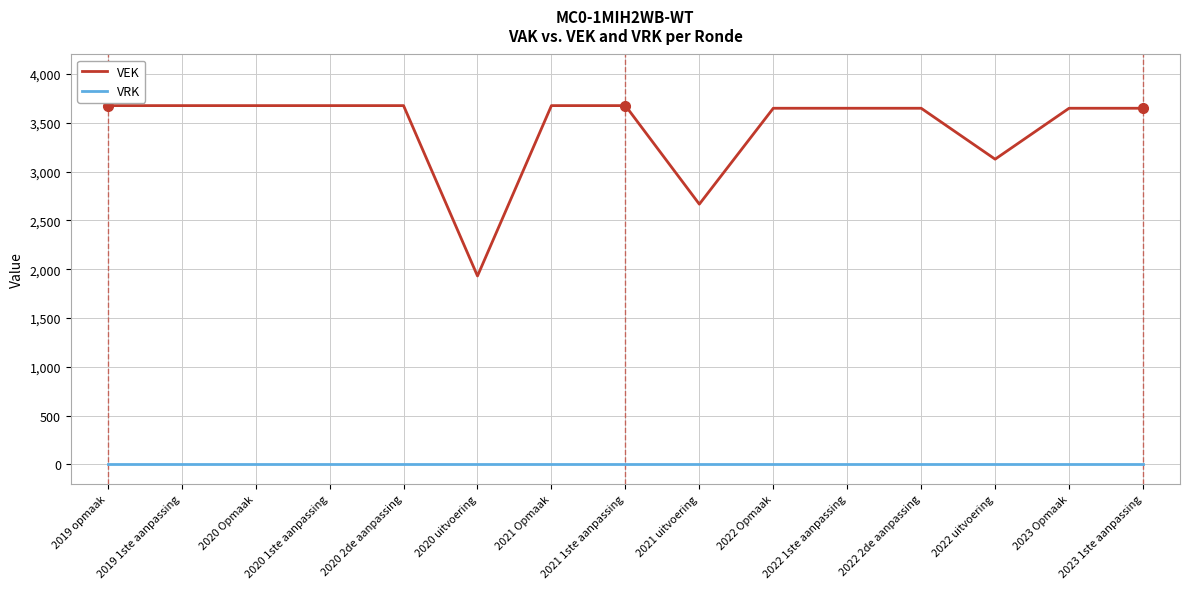

Rank the series by their maximum value, from lowest to highest.

VRK, VEK